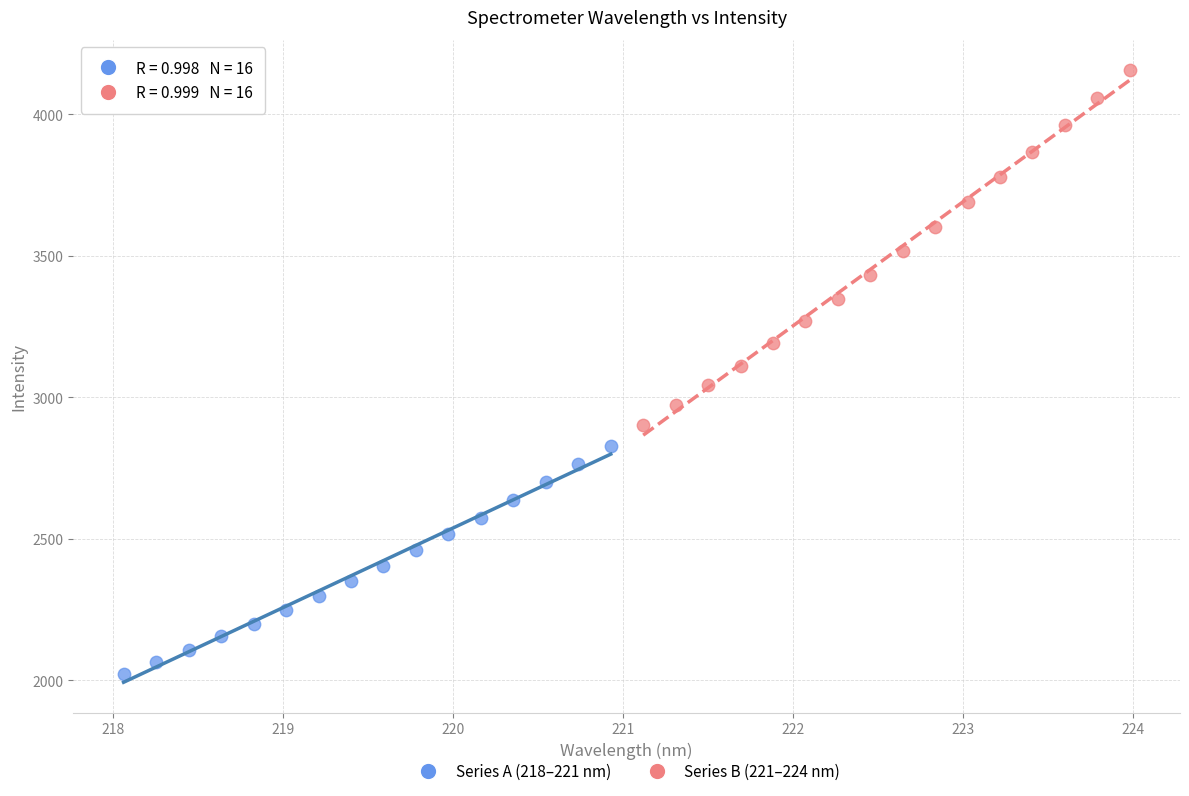

Which series has the widest spread of Y values?

Series B (221–224 nm)